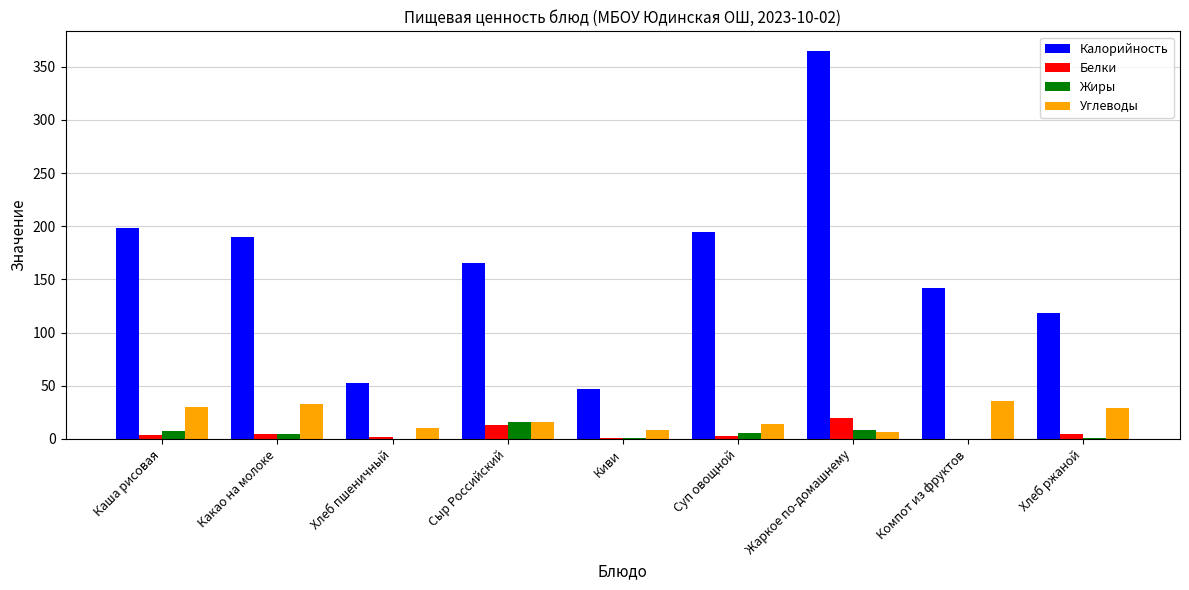

The value of Углеводы at Какао на молоке is 32.5. True or false?

True